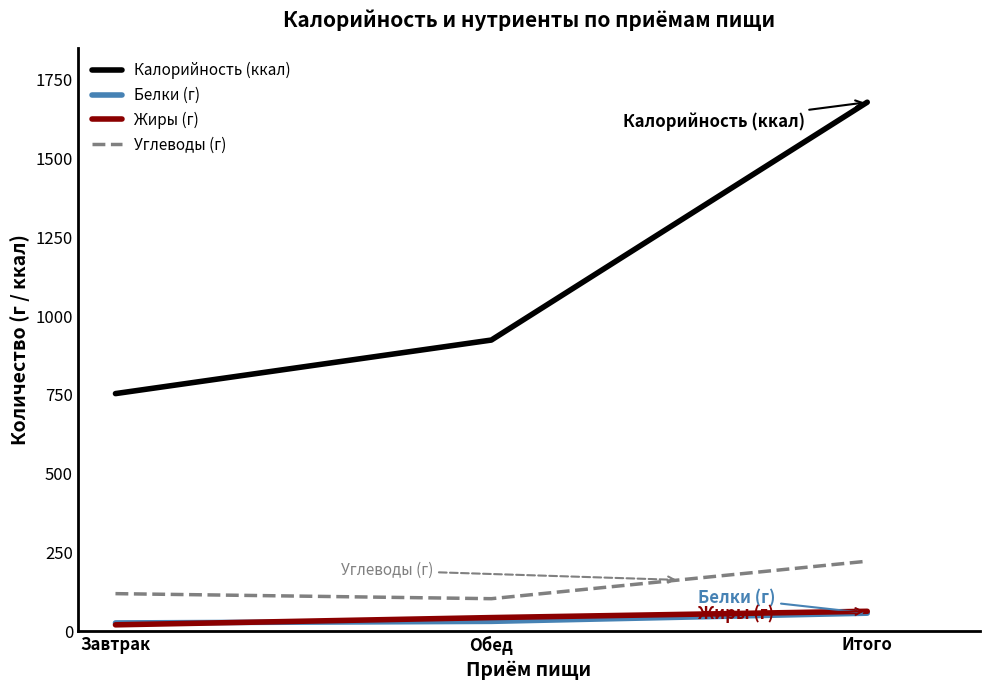

True or false: Белки (г) has a value of 57 at Итого.

True